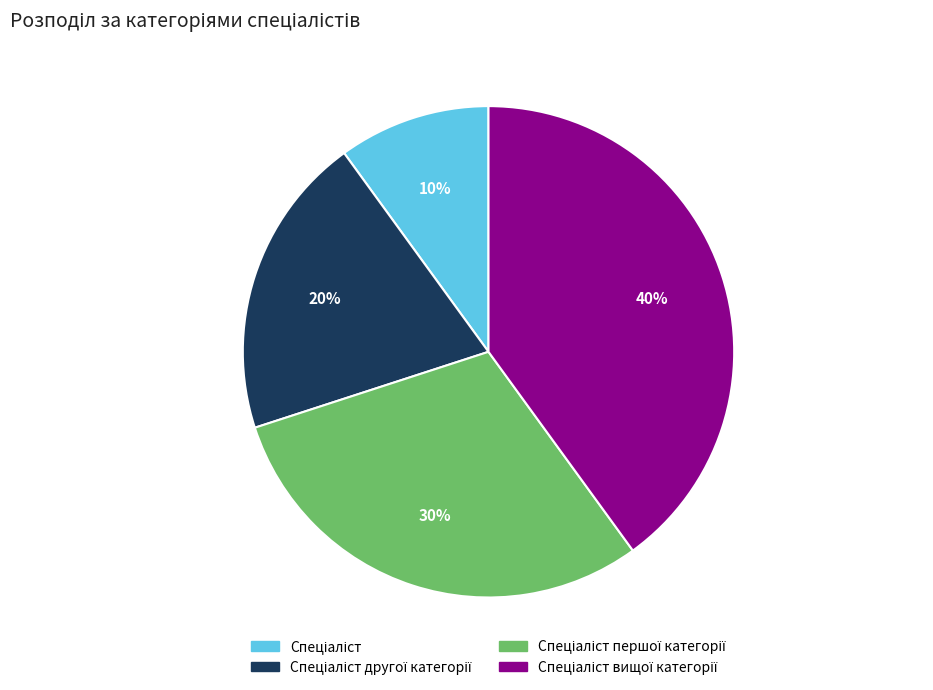

To the nearest percent, what is the difference between the largest and smallest slice percentages?

30%